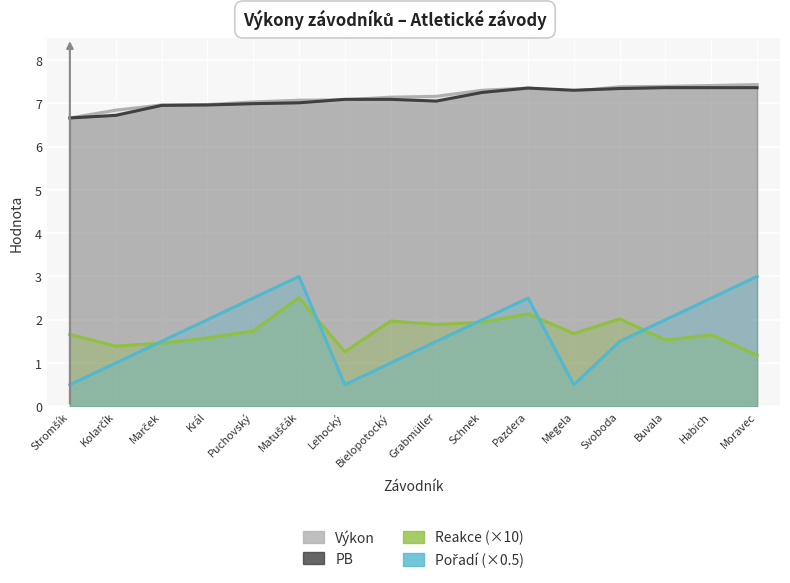

At which category does PB reach its first local valley?

Grabmüller